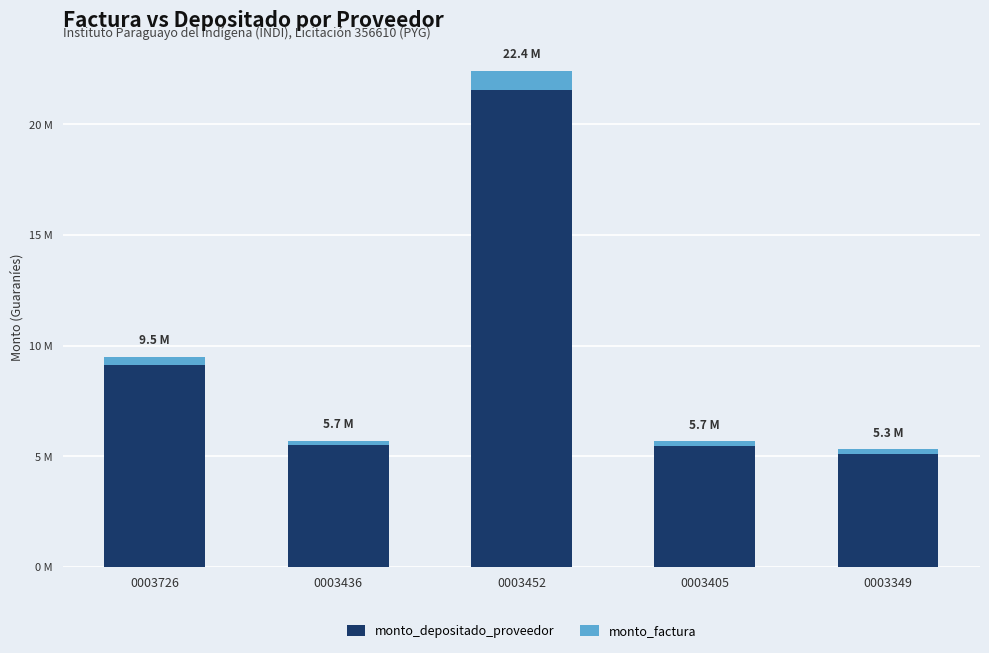

Is it true that monto_factura equals 292555 at 0003452?

False